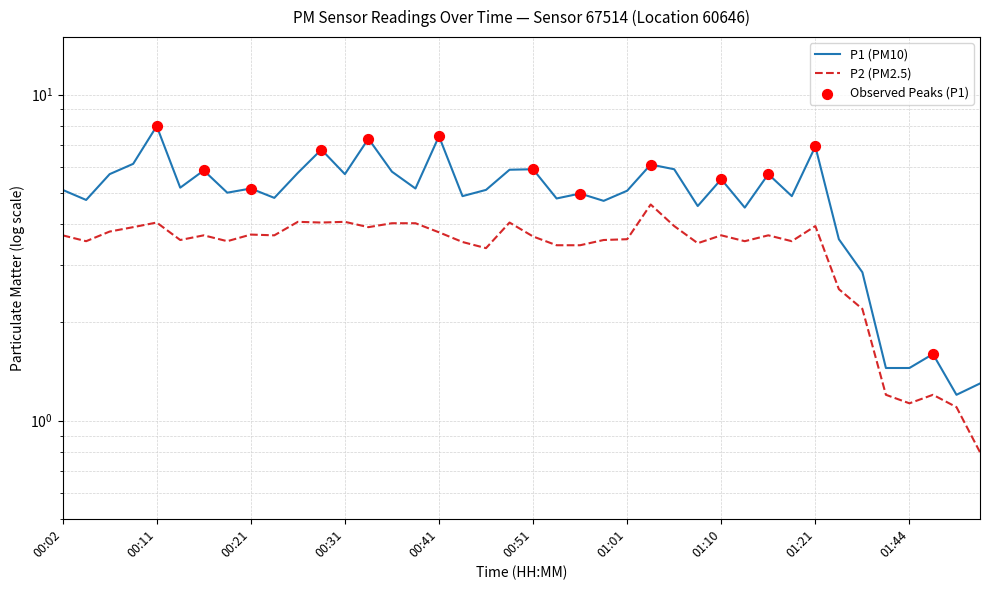

What is the total value across all series at 01:47?

2.8